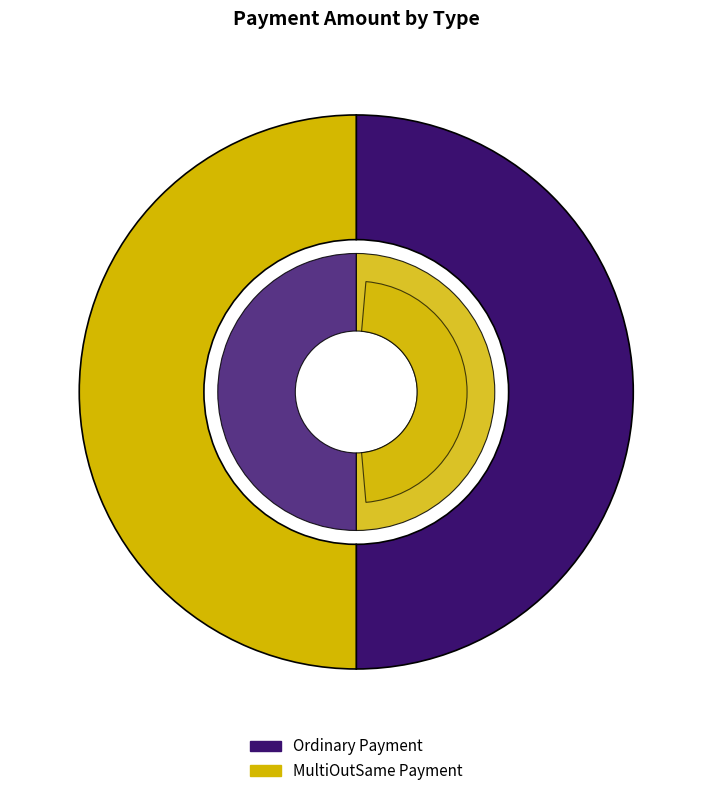

To the nearest percent, what portion does Ordinary Payment represent?

50%